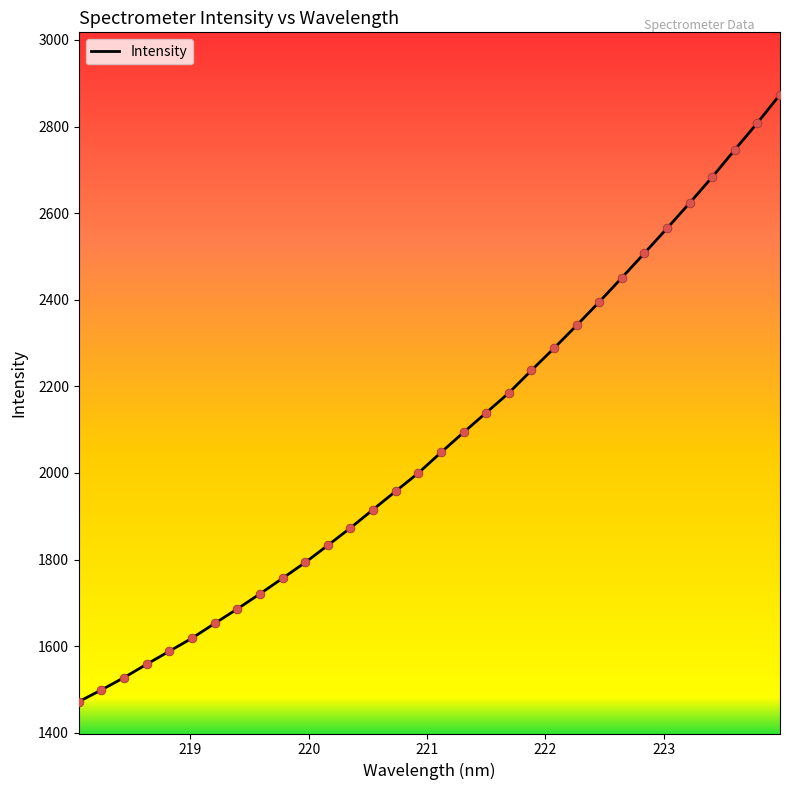

What is the minimum value shown in the chart?

1471.9